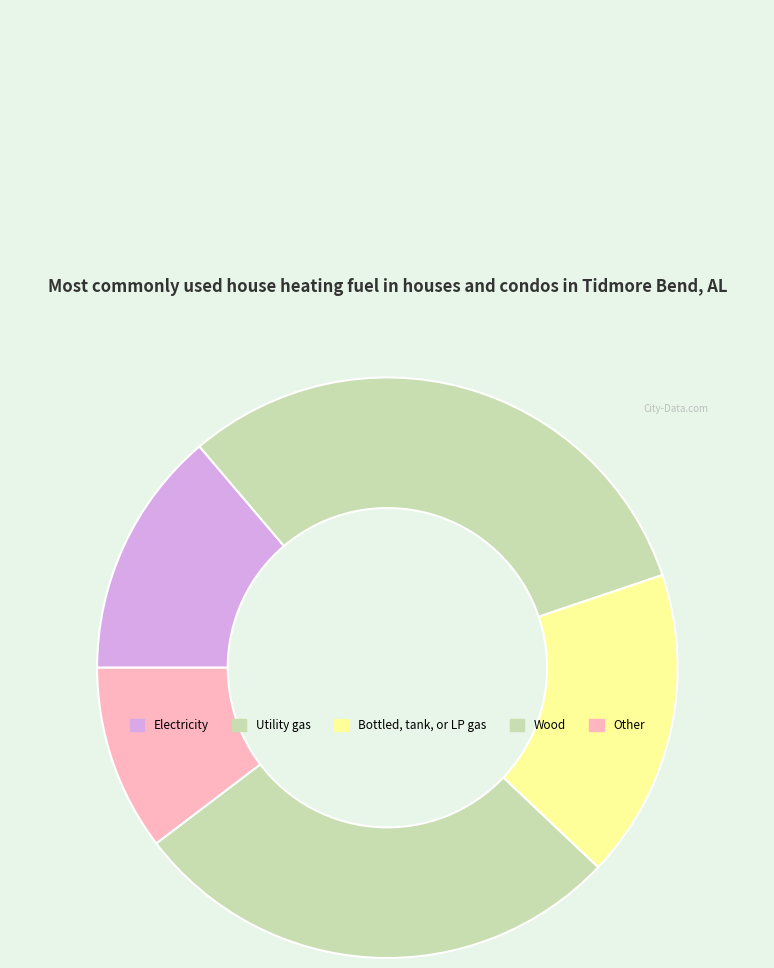

Is there a majority slice in this chart?

No